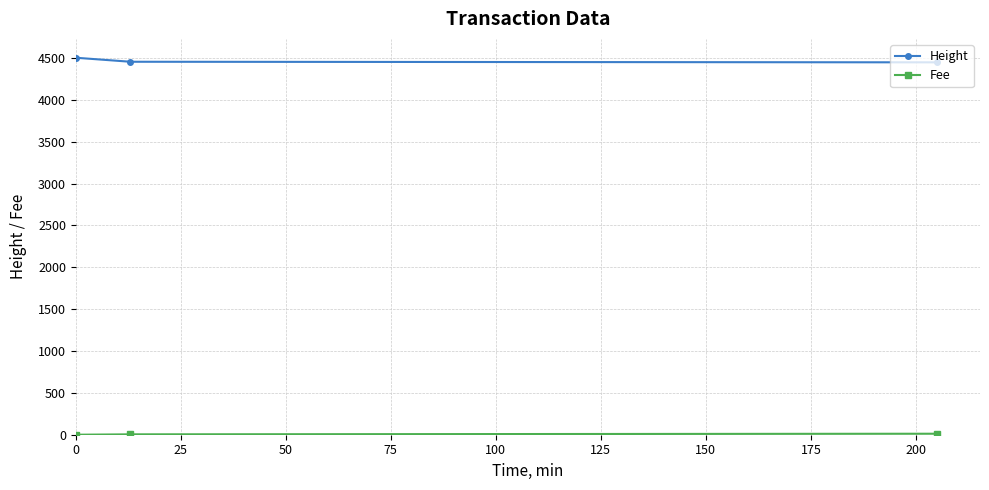

What is the value of the Height point at the 2nd from the left?

4455.0